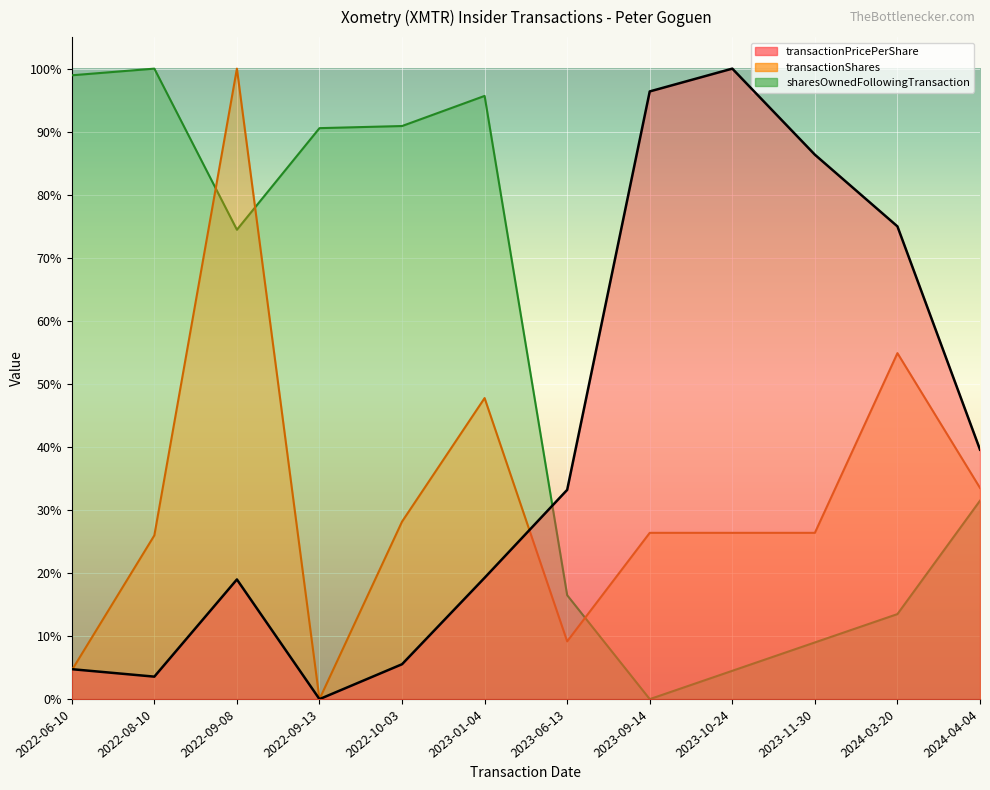

What are all the series names shown in the legend?

transactionPricePerShare, transactionShares, sharesOwnedFollowingTransaction